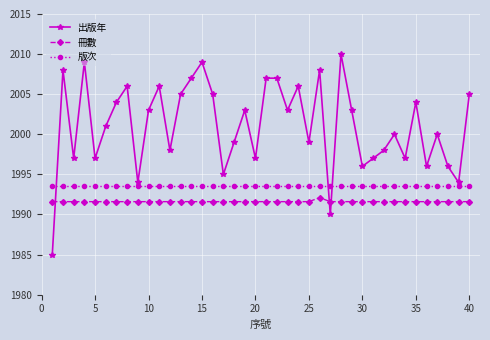

True or false: 出版年 has more than 2 points higher than both neighbors.

True